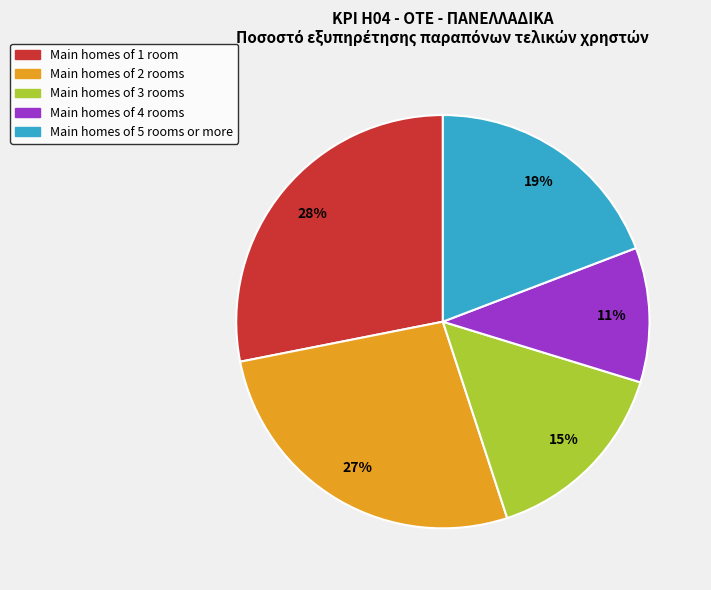

Approximately how many times larger is the value at Main homes of 4 rooms compared to Main homes of 3 rooms?

0.7